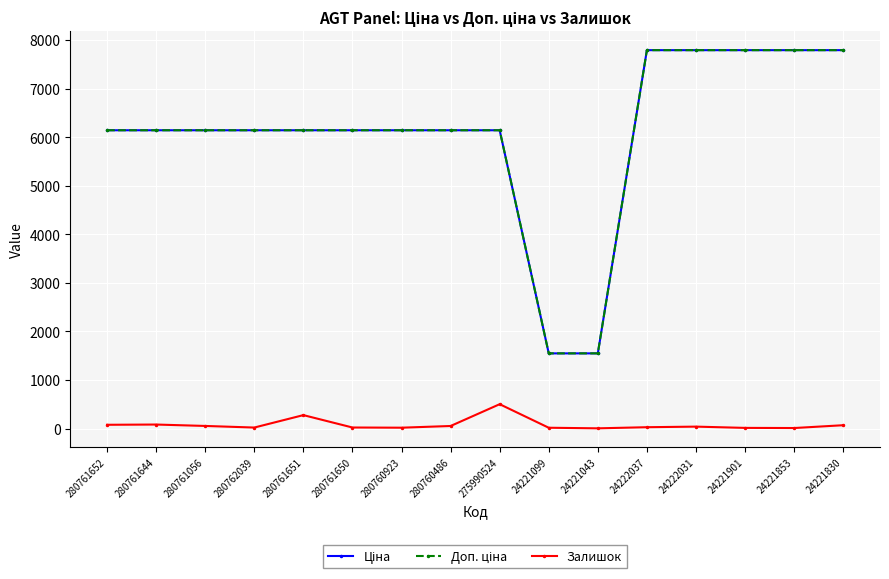

At how many categories does at least one series exceed 5347?

14